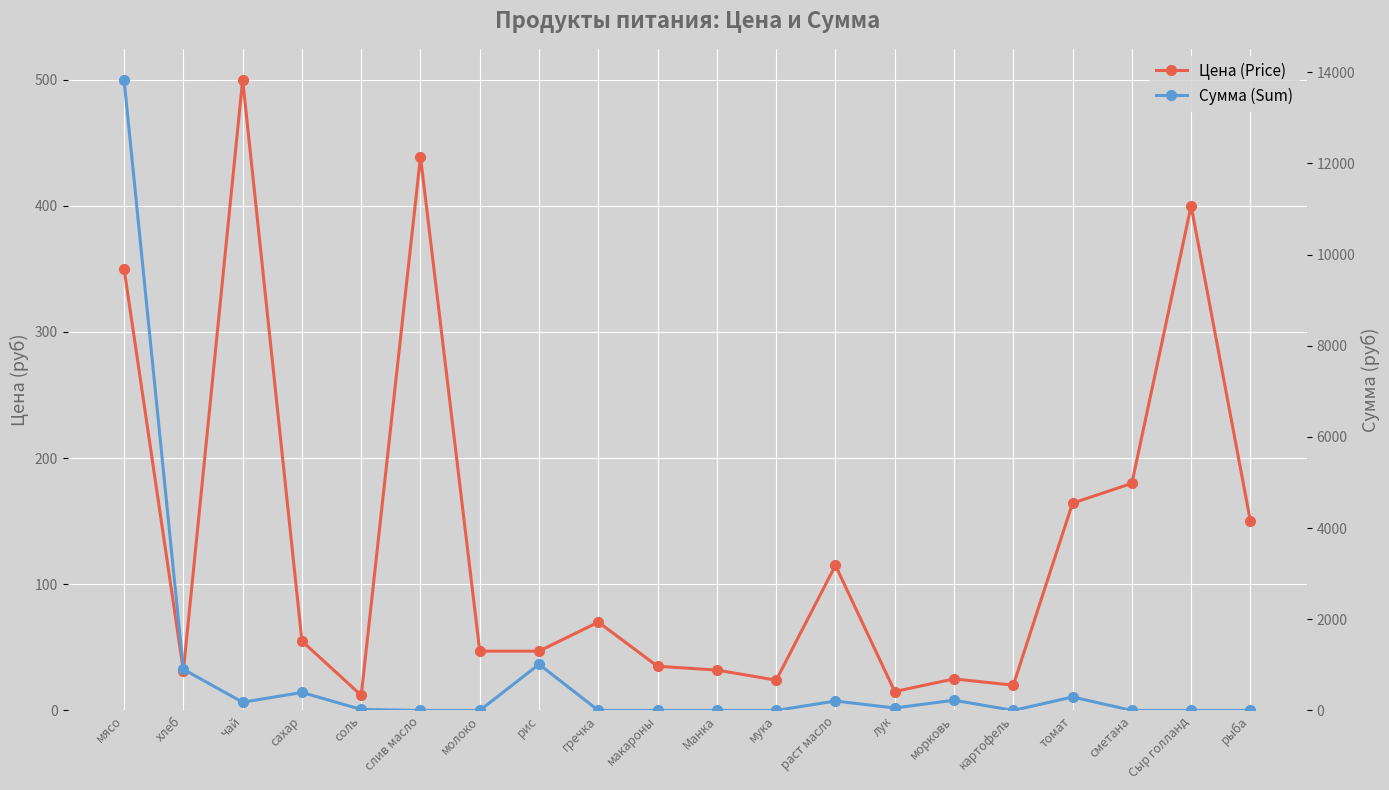

At which label does Цена (Price) first exceed 55?

мясо